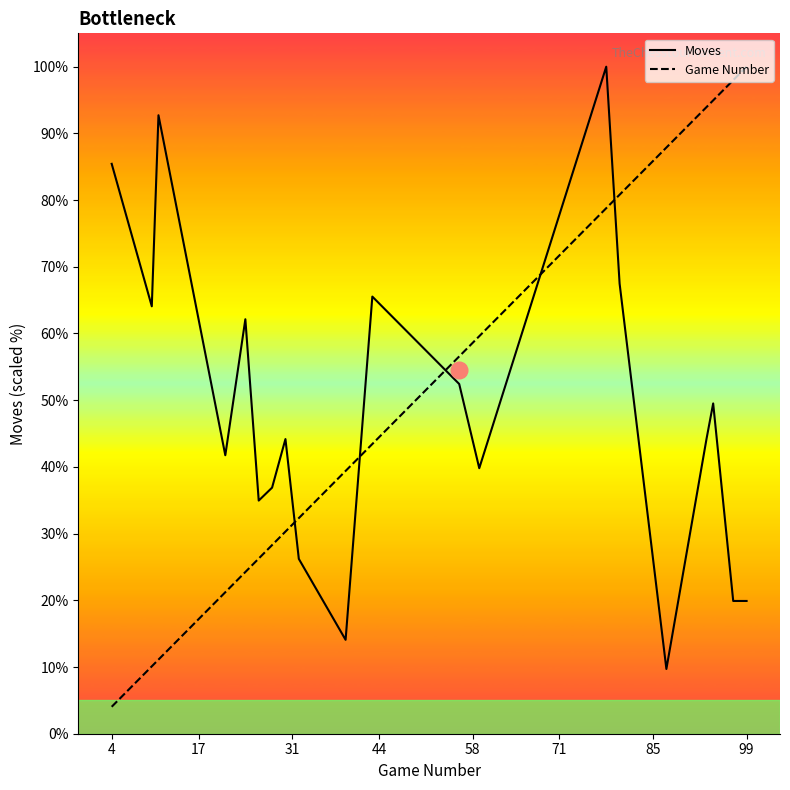

How many times do Game Number and Moves cross each other?

5